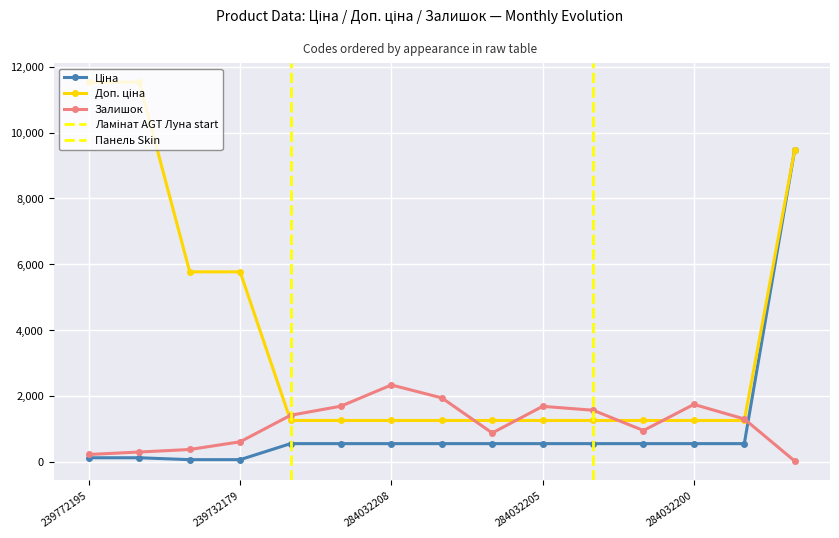

What is the average value of the Ціна series?

1018.9